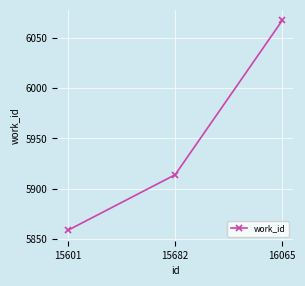

What is the sum of all values?

17840